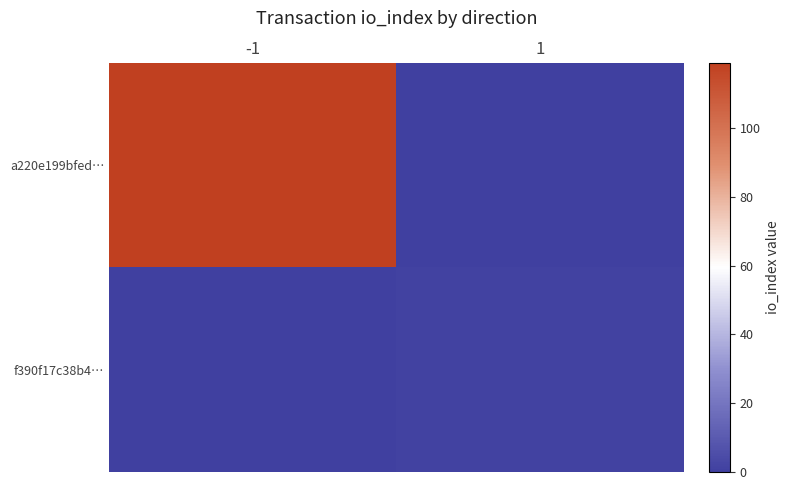

Reading left to right, transcribe all the data shown in this chart.

a220e199bfed…: -1=119	1=0
f390f17c38b4…: -1=0	1=1